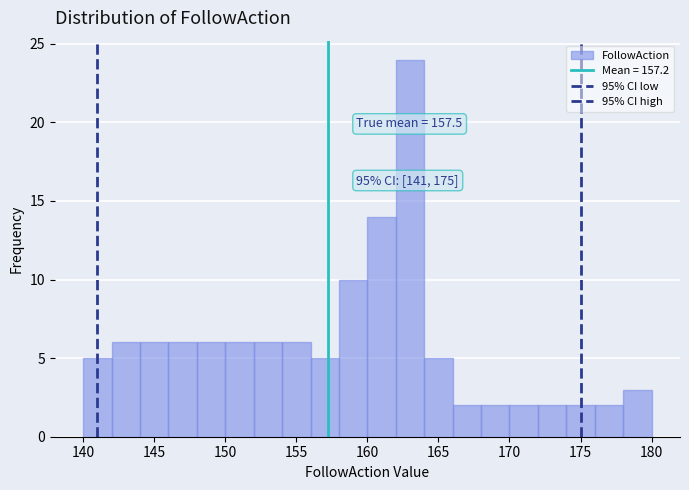

Over which range of the x-axis is the bar tallest?

162 to 164